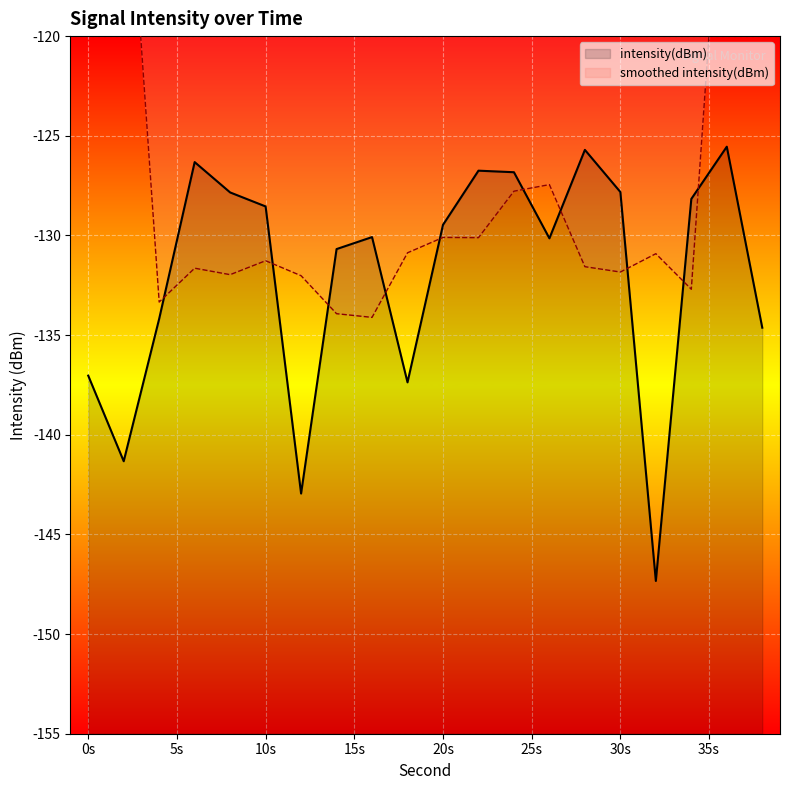

What is the lowest value of the intensity(dBm) series?

-147.3